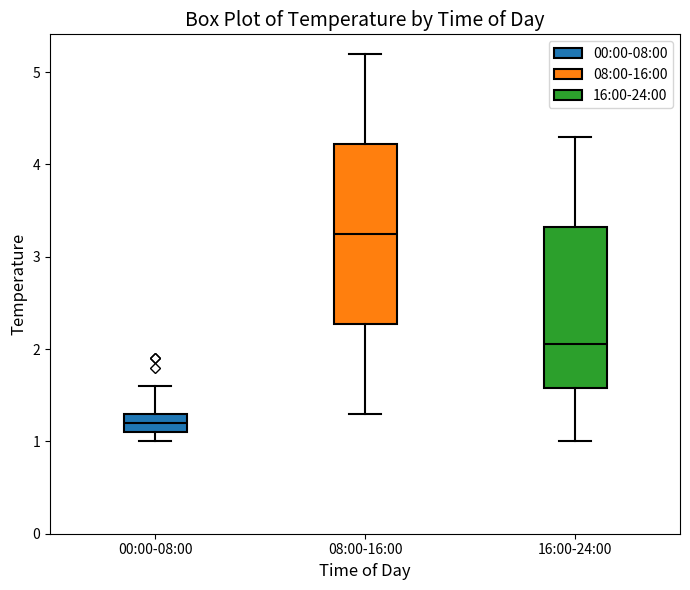

Where does the median line of the box for 08:00-16:00 sit on the y-axis? The values are not printed on the chart, so give them approximately, as read against the axis.

3.3